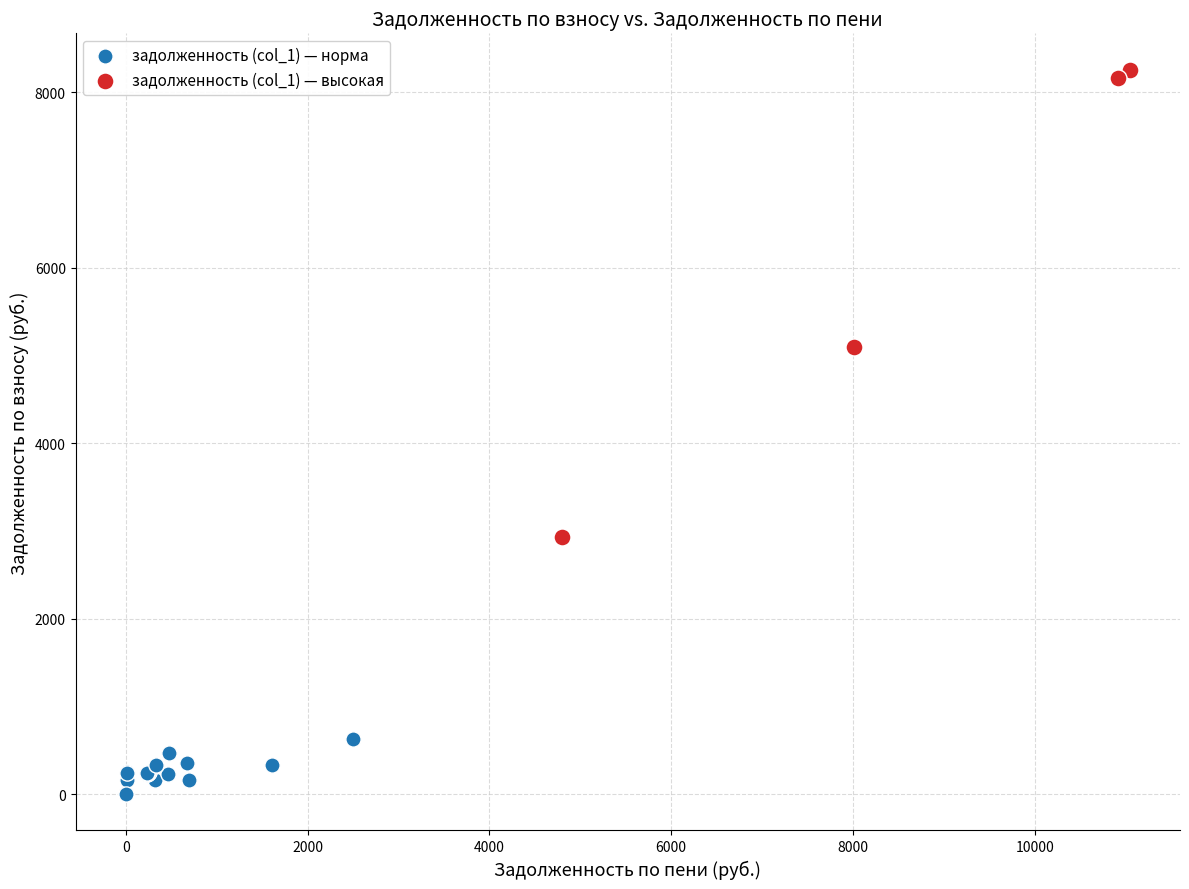

Which series reaches the maximum Y coordinate?

задолженность (col_1) — высокая